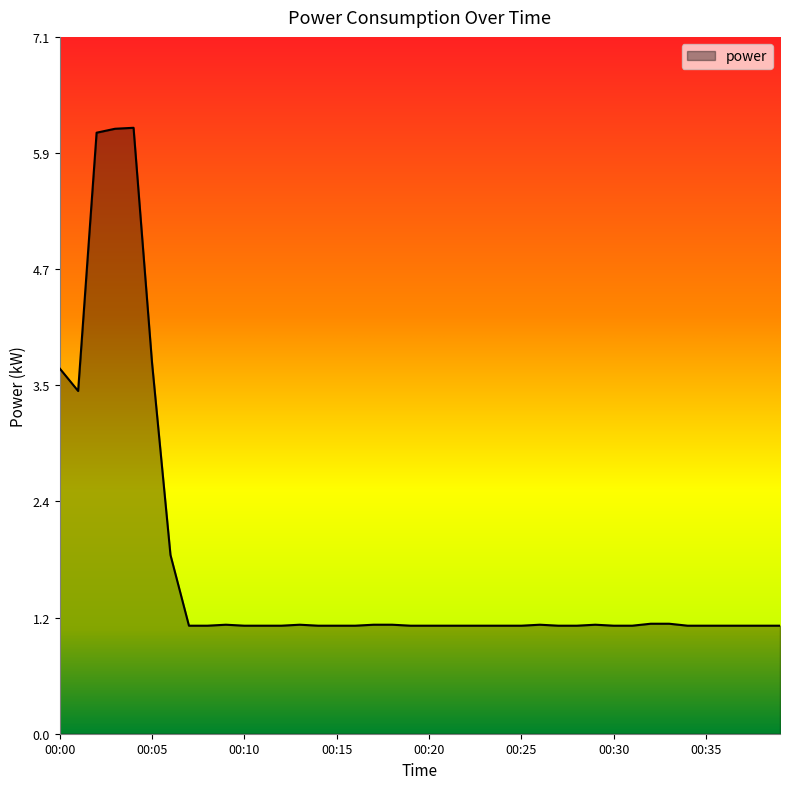

What is the smallest value displayed?

1.1